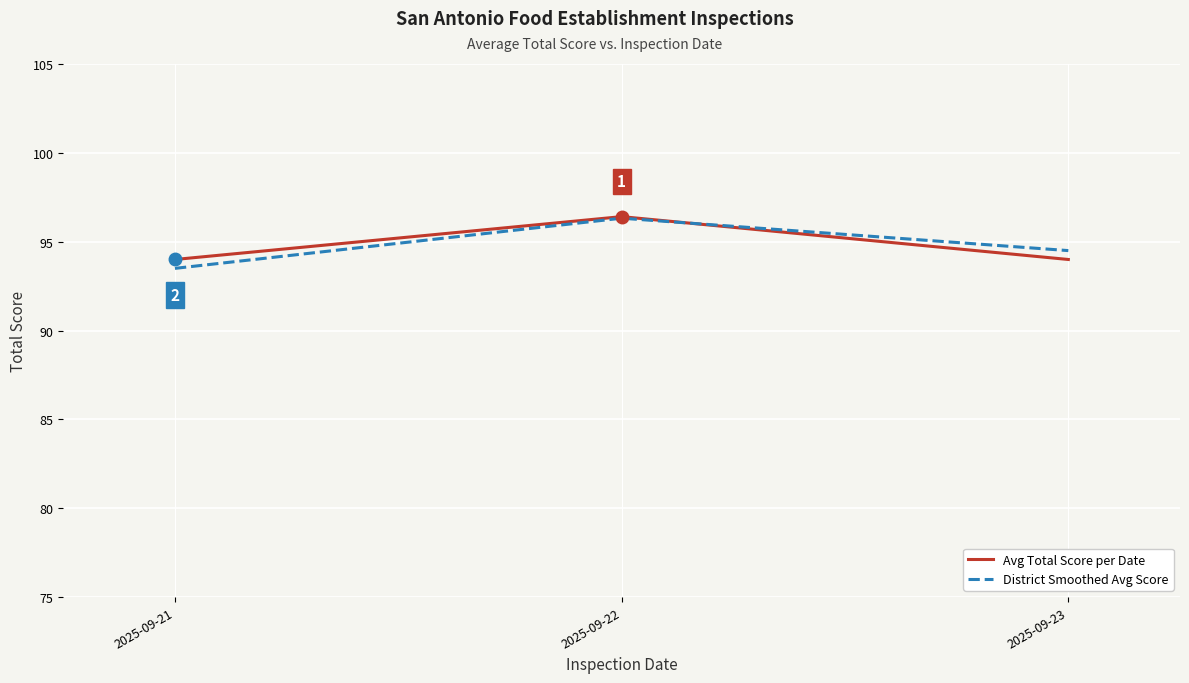

The District Smoothed Avg Score series shows 46.6 at 2025-09-21. True or false?

False